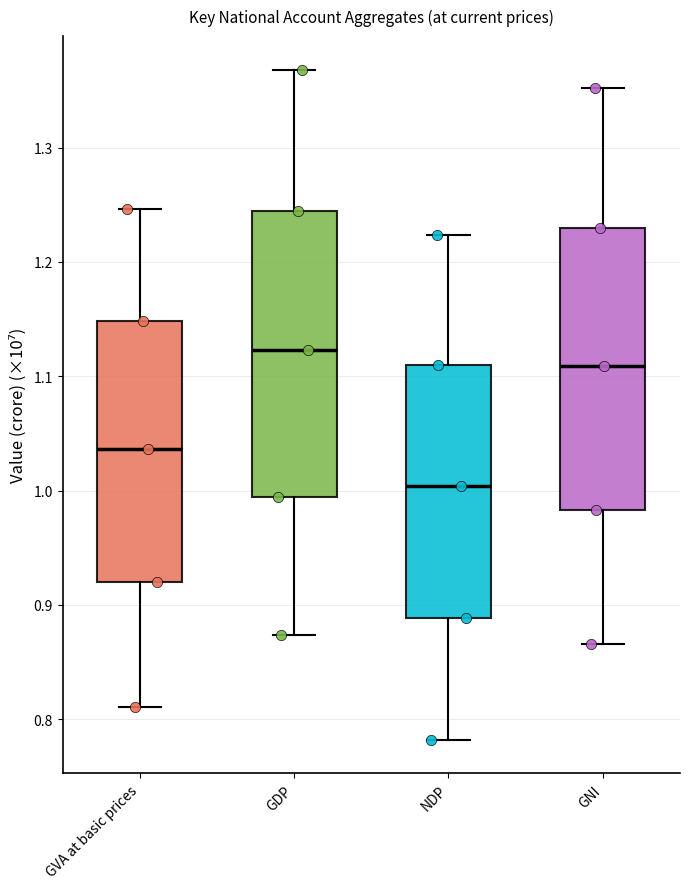

Reading left to right, transcribe this box plot: for each box, give where its median line is, the range the box spans, and where its two whiskers end, as read against the y-axis. The values are not printed on the chart, so give them approximately, as read against the axis.

GVA at basic prices: median 1.04, box 0.92 to 1.15, whiskers 0.81 to 1.25
GDP: median 1.12, box 0.99 to 1.24, whiskers 0.87 to 1.37
NDP: median 1.00, box 0.89 to 1.11, whiskers 0.78 to 1.22
GNI: median 1.11, box 0.98 to 1.23, whiskers 0.87 to 1.35